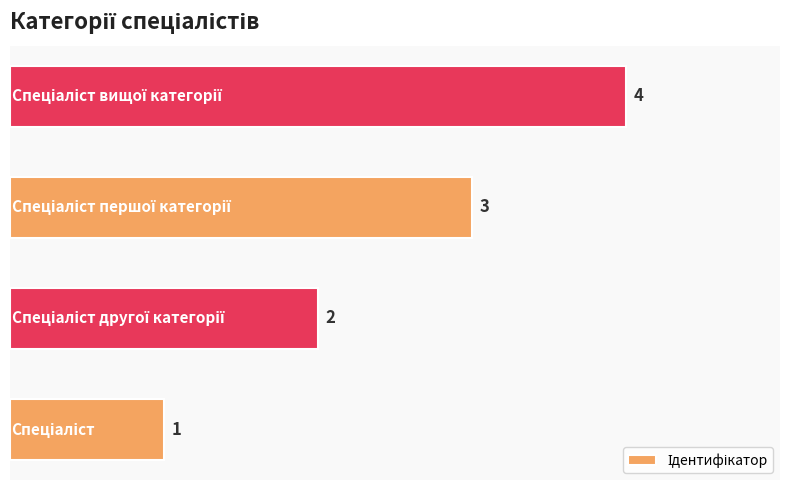

How many values are between 2 and 4?

3